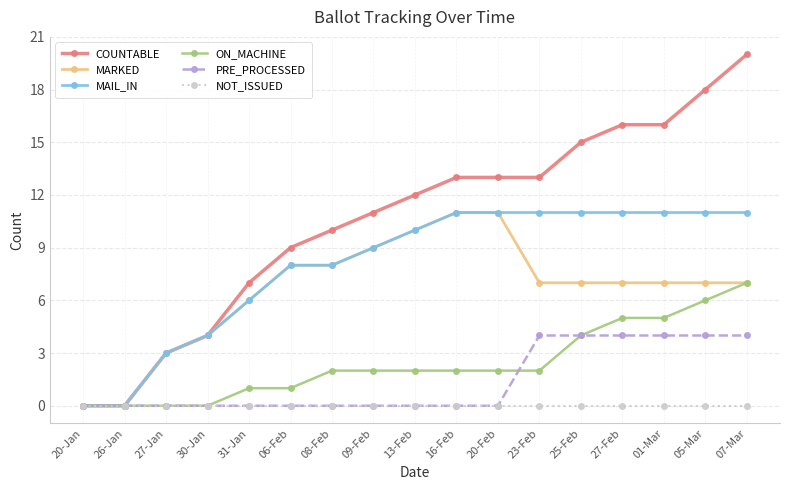

Reading right to left, what are all the values shown in this chart?

COUNTABLE: 07-Mar=20	05-Mar=18	01-Mar=16	27-Feb=16	25-Feb=15	23-Feb=13	20-Feb=13	16-Feb=13	13-Feb=12	09-Feb=11	08-Feb=10	06-Feb=9	31-Jan=7	30-Jan=4	27-Jan=3	26-Jan=0	20-Jan=0
MARKED: 07-Mar=7	05-Mar=7	01-Mar=7	27-Feb=7	25-Feb=7	23-Feb=7	20-Feb=11	16-Feb=11	13-Feb=10	09-Feb=9	08-Feb=8	06-Feb=8	31-Jan=6	30-Jan=4	27-Jan=3	26-Jan=0	20-Jan=0
MAIL_IN: 07-Mar=11	05-Mar=11	01-Mar=11	27-Feb=11	25-Feb=11	23-Feb=11	20-Feb=11	16-Feb=11	13-Feb=10	09-Feb=9	08-Feb=8	06-Feb=8	31-Jan=6	30-Jan=4	27-Jan=3	26-Jan=0	20-Jan=0
ON_MACHINE: 07-Mar=7	05-Mar=6	01-Mar=5	27-Feb=5	25-Feb=4	23-Feb=2	20-Feb=2	16-Feb=2	13-Feb=2	09-Feb=2	08-Feb=2	06-Feb=1	31-Jan=1	30-Jan=0	27-Jan=0	26-Jan=0	20-Jan=0
PRE_PROCESSED: 07-Mar=4	05-Mar=4	01-Mar=4	27-Feb=4	25-Feb=4	23-Feb=4	20-Feb=0	16-Feb=0	13-Feb=0	09-Feb=0	08-Feb=0	06-Feb=0	31-Jan=0	30-Jan=0	27-Jan=0	26-Jan=0	20-Jan=0
NOT_ISSUED: 07-Mar=0	05-Mar=0	01-Mar=0	27-Feb=0	25-Feb=0	23-Feb=0	20-Feb=0	16-Feb=0	13-Feb=0	09-Feb=0	08-Feb=0	06-Feb=0	31-Jan=0	30-Jan=0	27-Jan=0	26-Jan=0	20-Jan=0